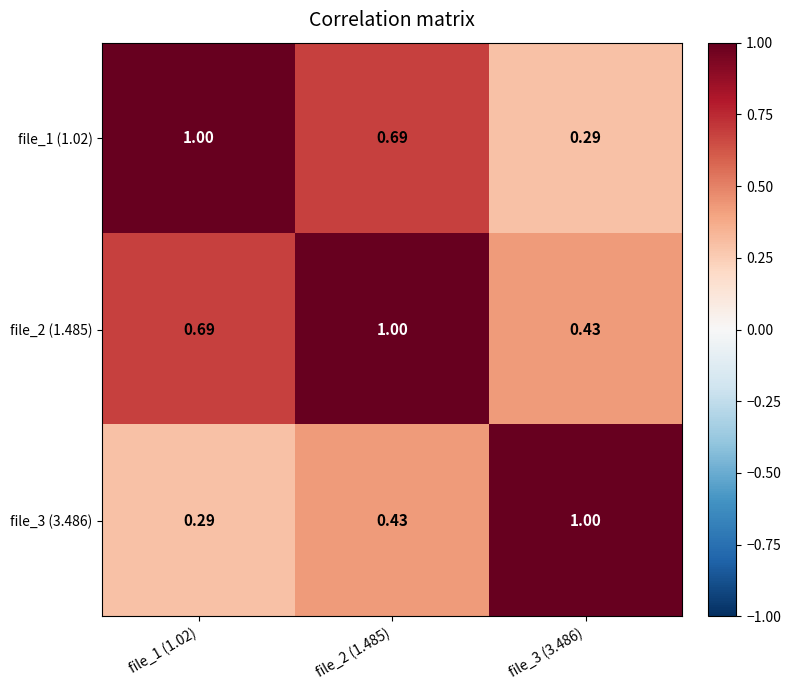

Is the value of file_3 (3.486) at file_1 (1.02) greater than the value of file_2 (1.485) at file_3 (3.486)?

No